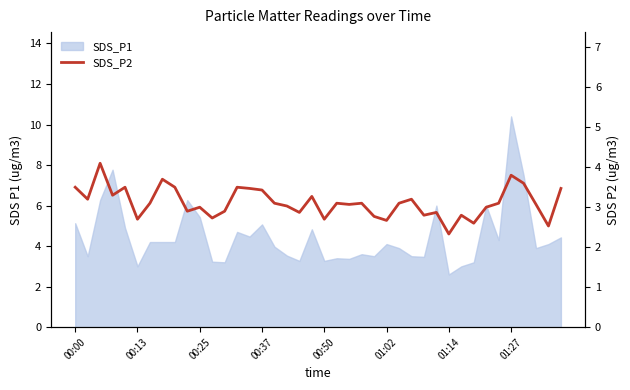

What position from the left is 29?

30